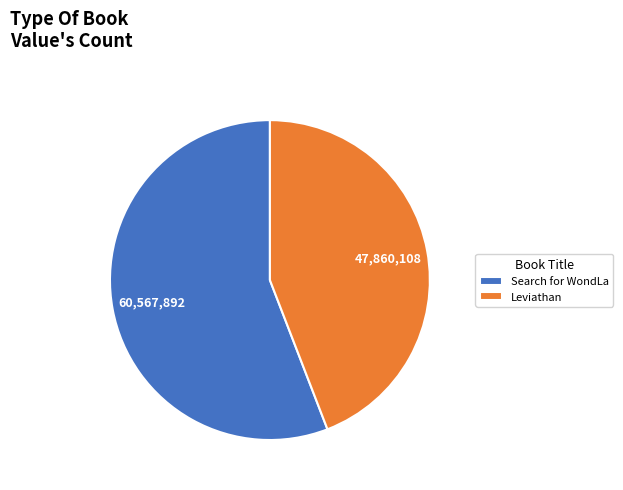

Approximately how many times larger is the value at Leviathan compared to Search for WondLa?

0.8